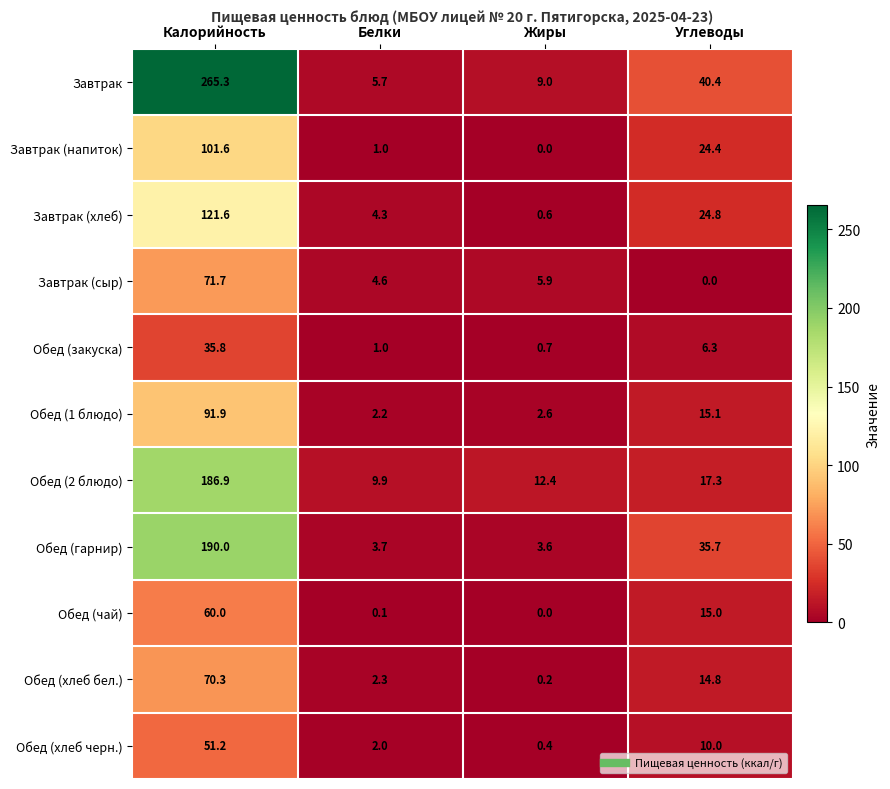

Between Калорийность and Углеводы, which series saw the biggest shift?

Завтрак